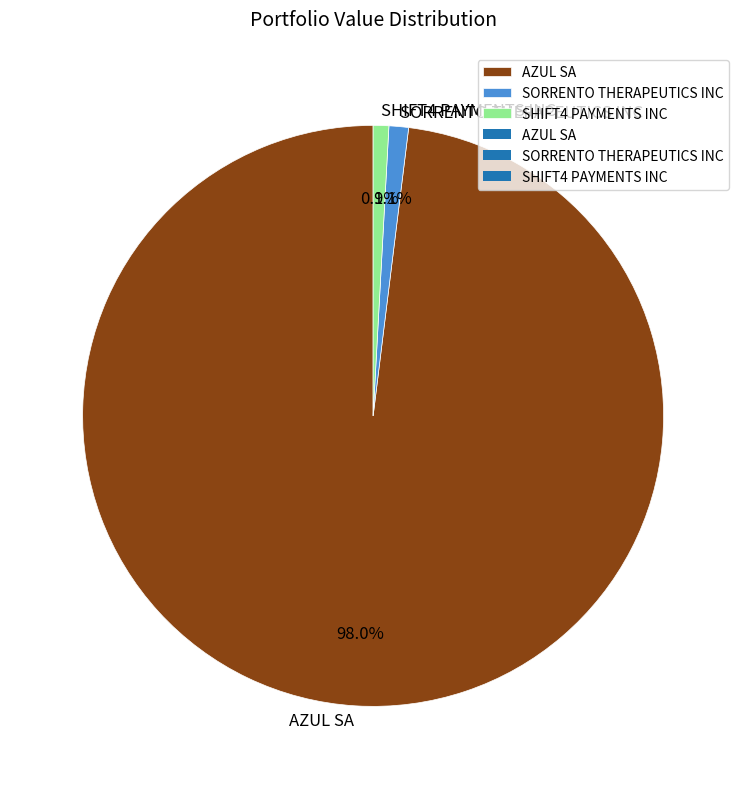

Is there any slice that represents more than half of the pie?

Yes